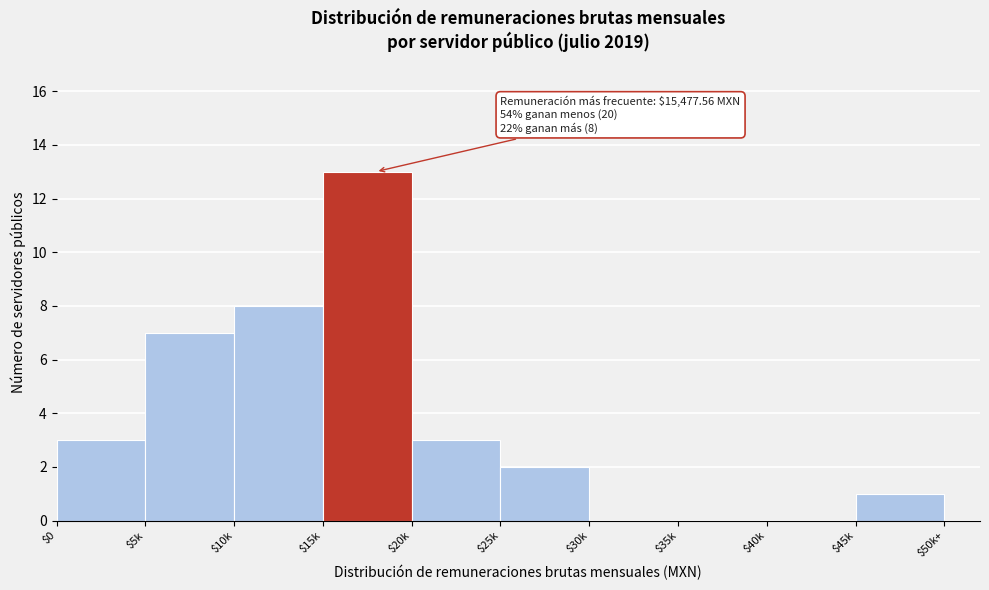

What is the sum of all values?

37